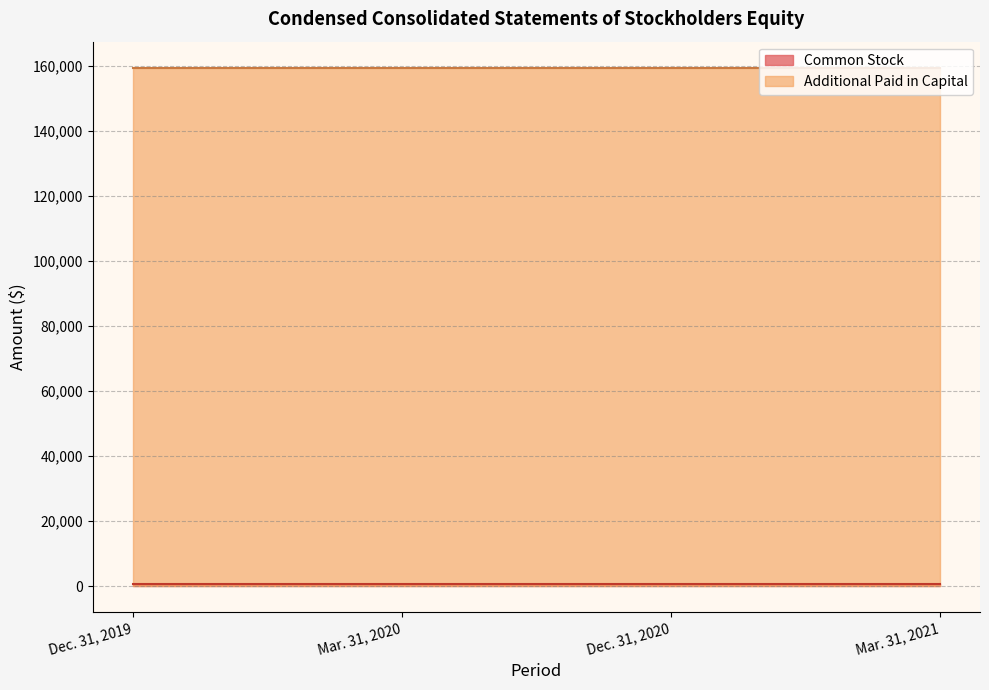

At which category is the sum across all series the highest?

Dec. 31, 2019